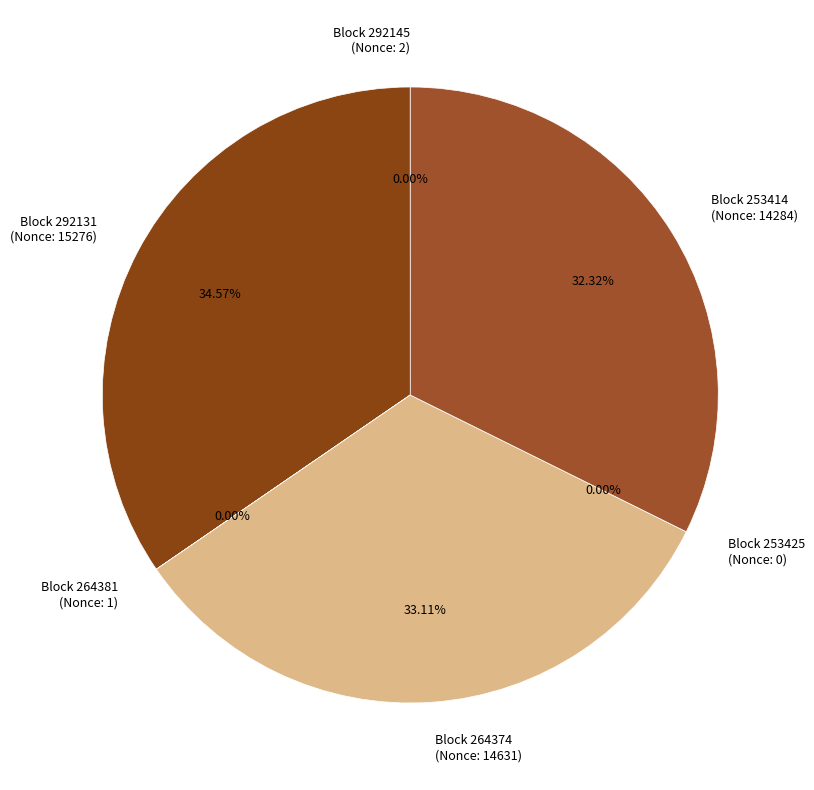

What is the smallest slice in the pie chart?

253425